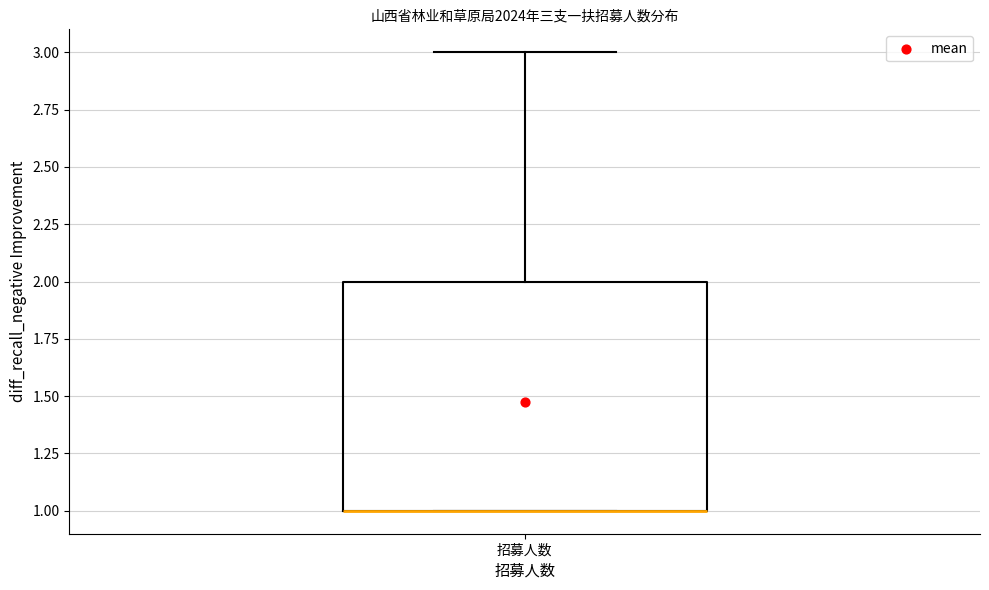

Transcribe this box plot: give where the median line is, the range the box spans, and where the two whiskers end, as read against the y-axis. The values are not printed on the chart, so give them approximately, as read against the axis.

median 1 (drawn on the box's lower edge), box 1 to 2, whiskers 1 to 3